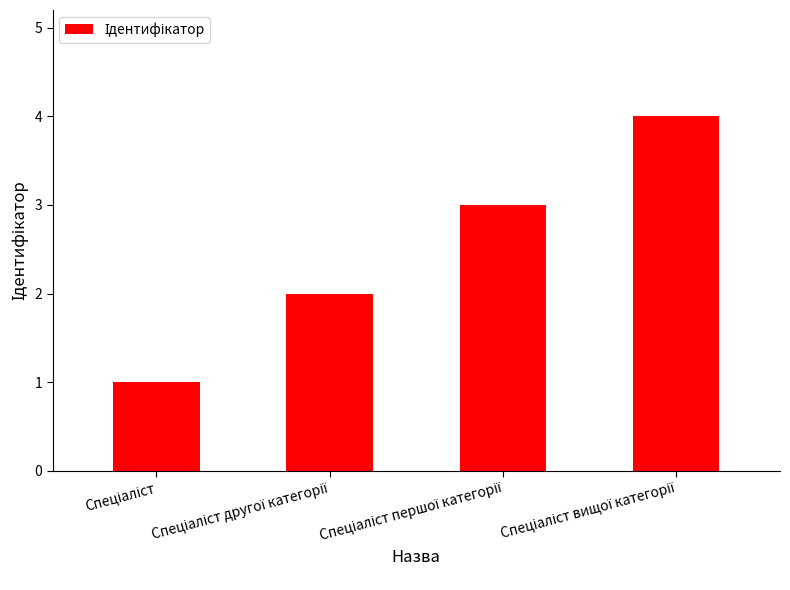

What is the difference between the maximum and minimum values?

3